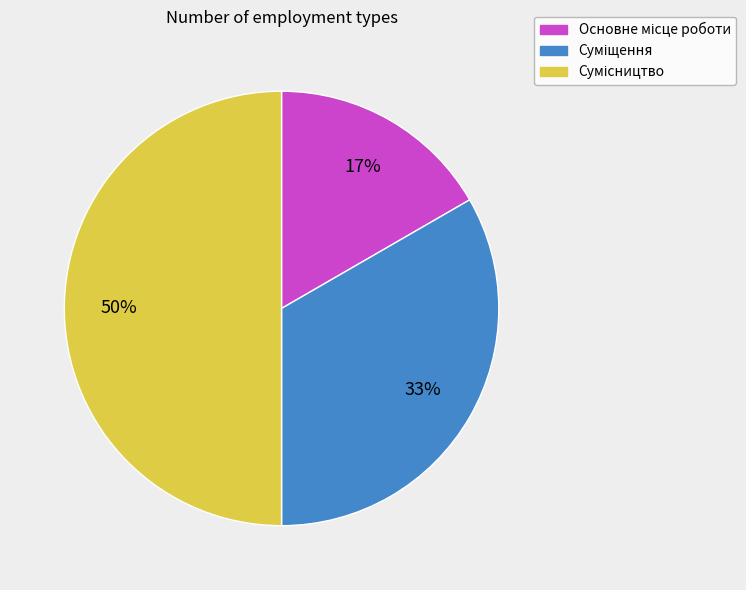

To the nearest percent, what is the difference between the largest and smallest slice percentages?

33%